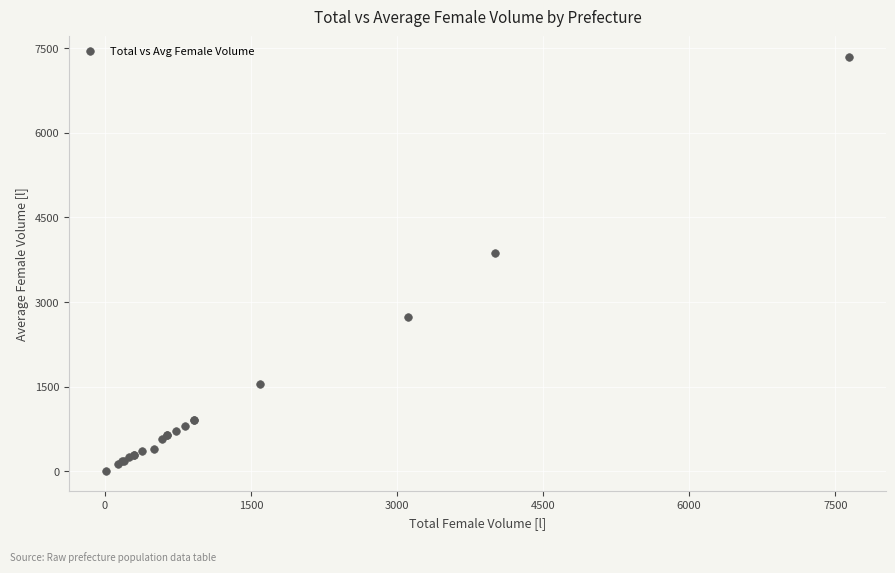

What Y value in the scatter plot is closest to 3678?

3872